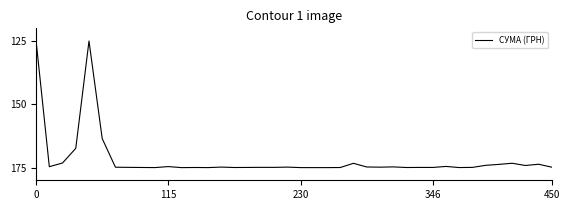

What is the difference between the maximum and minimum values?

50.0